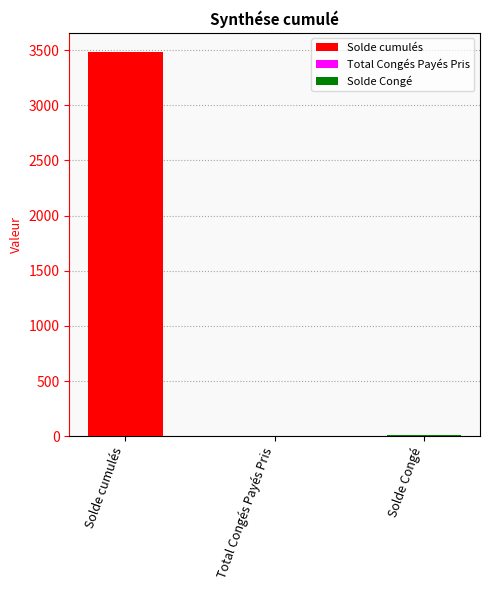

At which category does the chart reach its peak across all series?

Solde cumulés